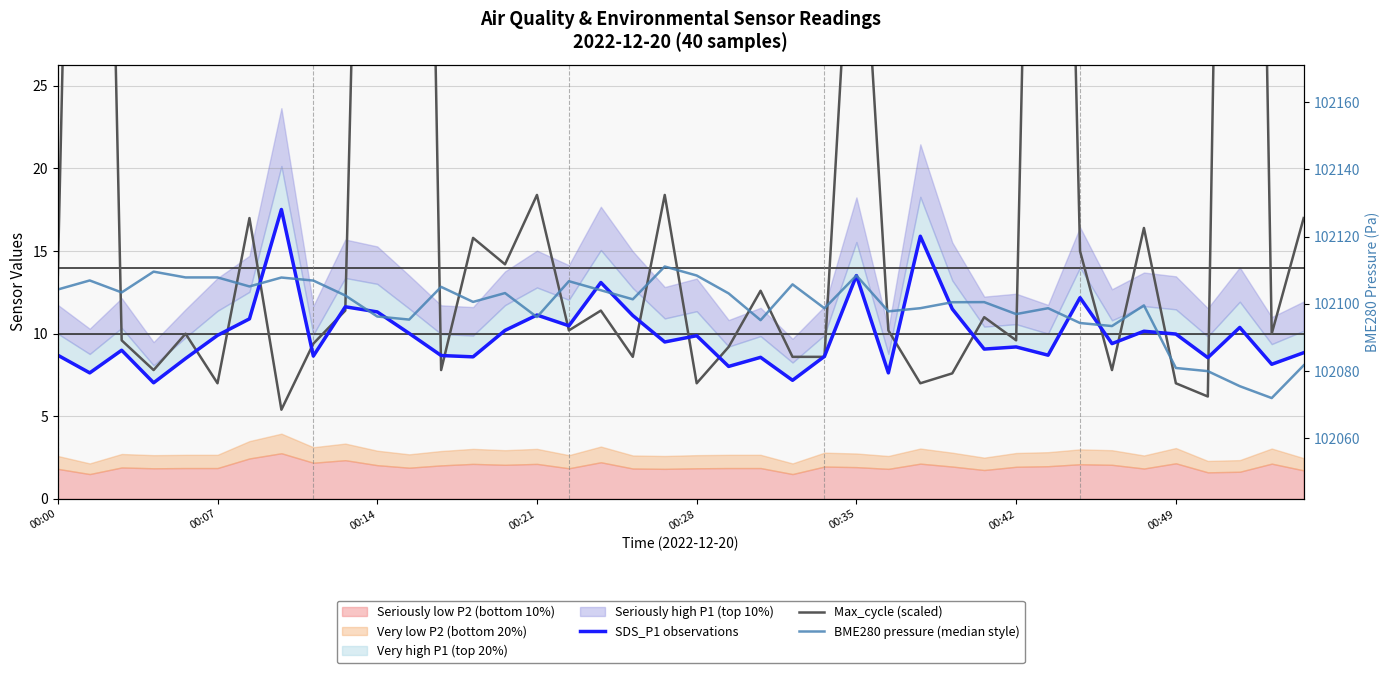

Between 12 and 34, which series saw the biggest shift?

Max_cycle (scaled)